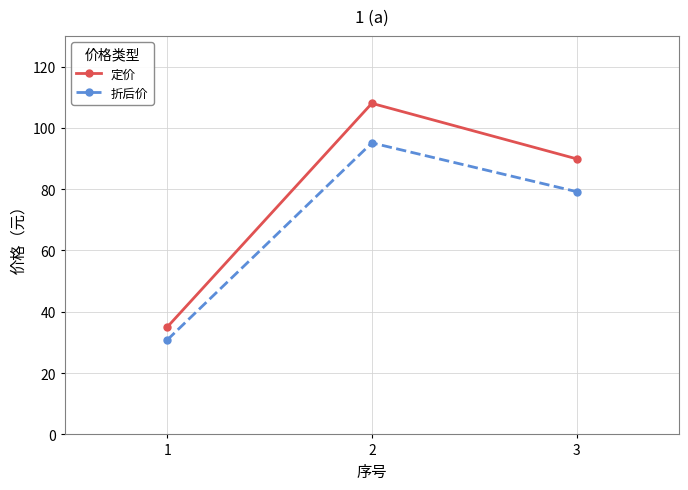

How many 定价 values are between 35 and 108?

3